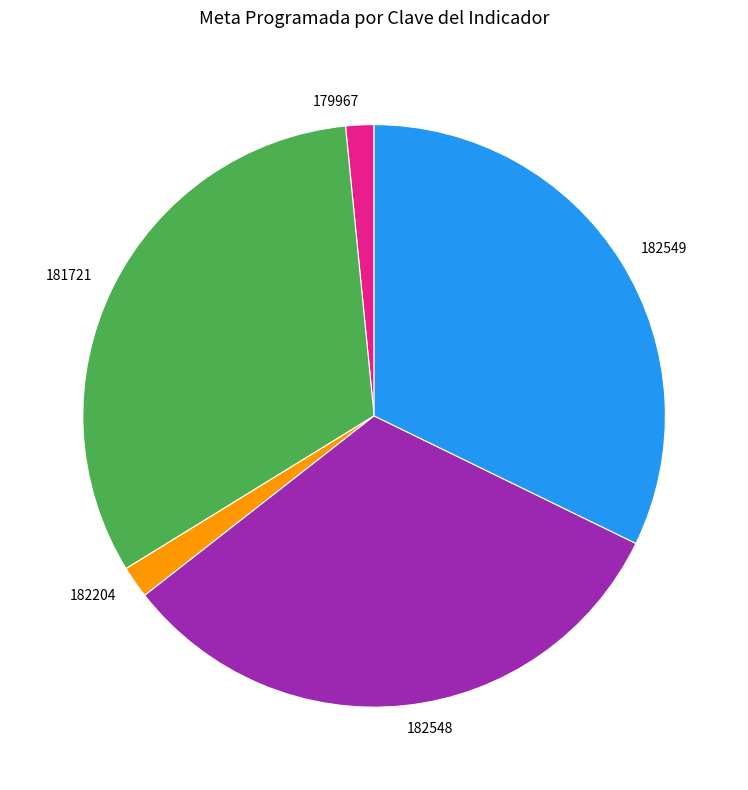

How many slices are in this pie chart?

5